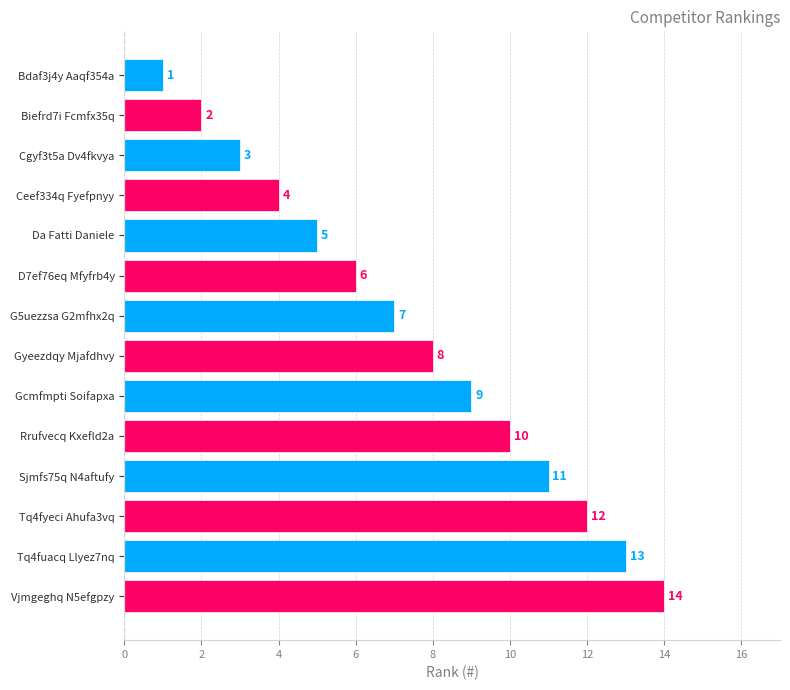

The value at Tq4fyeci Ahufa3vq is 12. True or false?

True